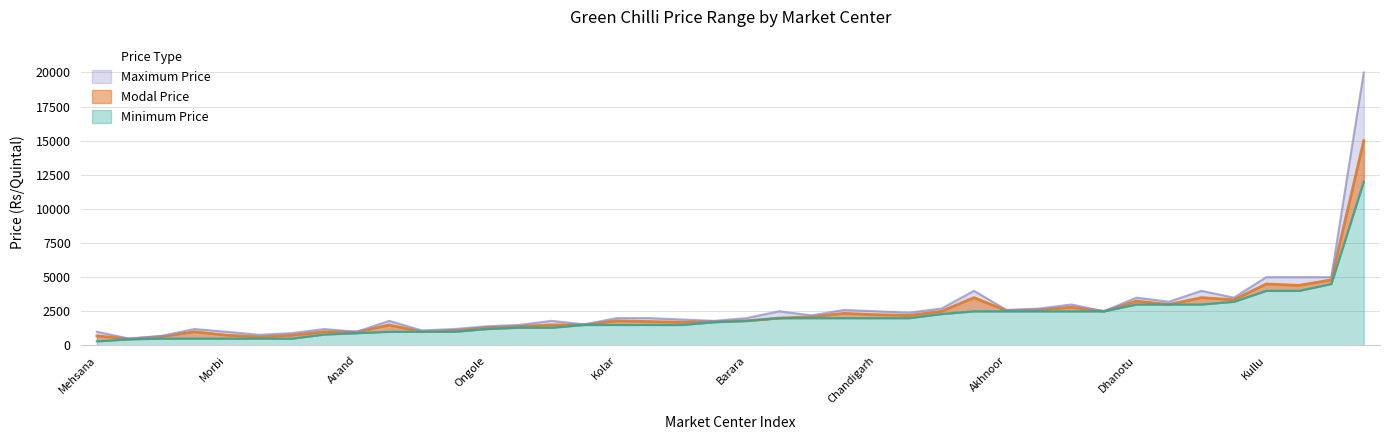

Does the chart have visible grid lines?

Yes